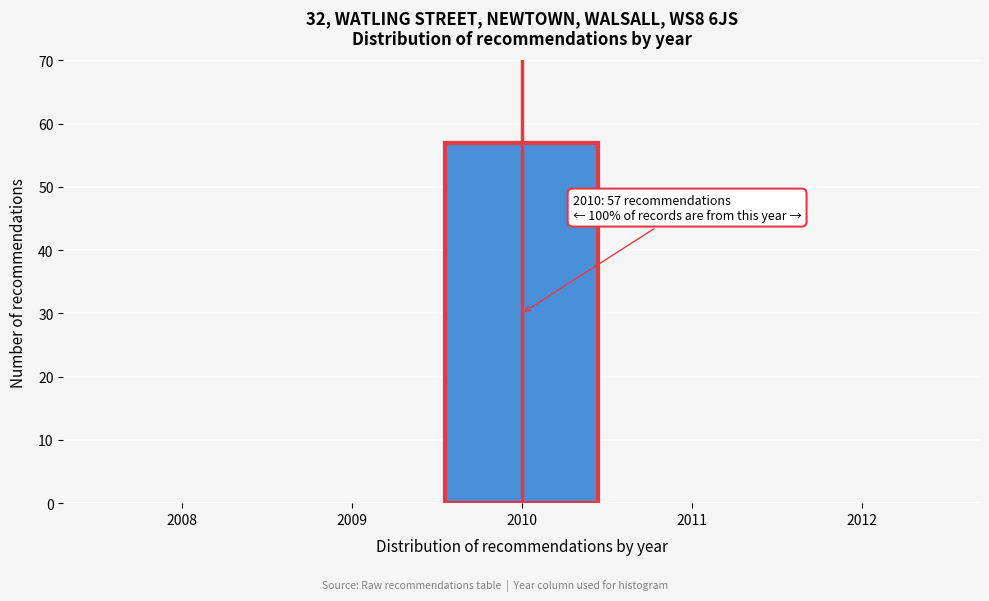

Reading left to right, list all the values displayed in this chart.

2008=0	2009=0	2010=57	2011=0	2012=0